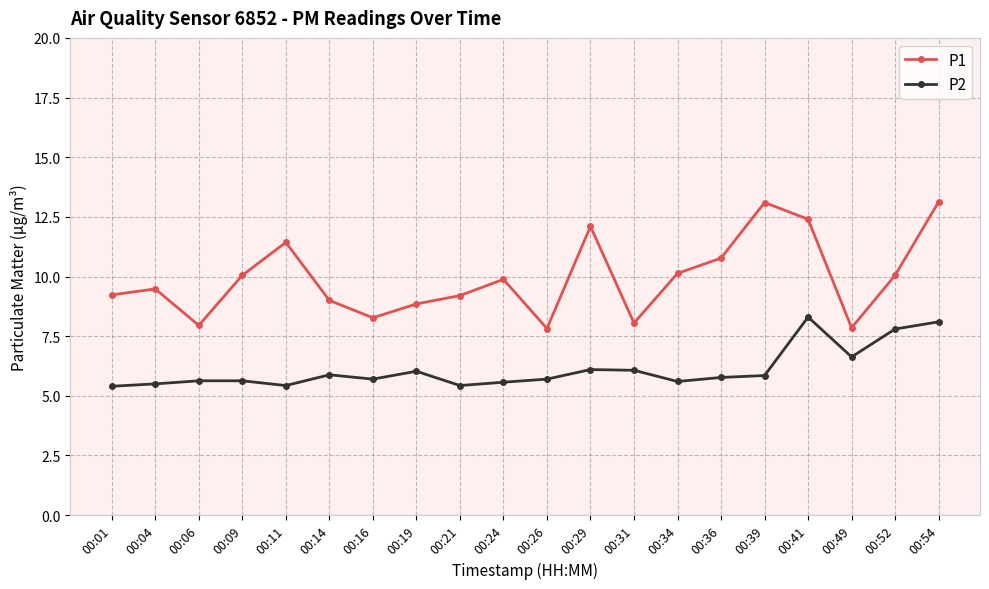

What is the total value across all series at 00:19?

14.9